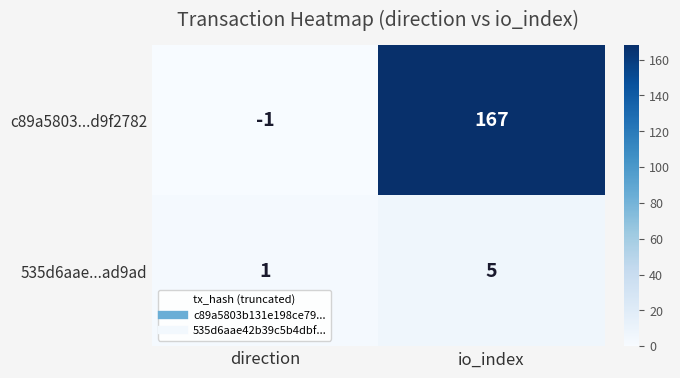

What is the sum of all 535d6aae...ad9ad values?

6